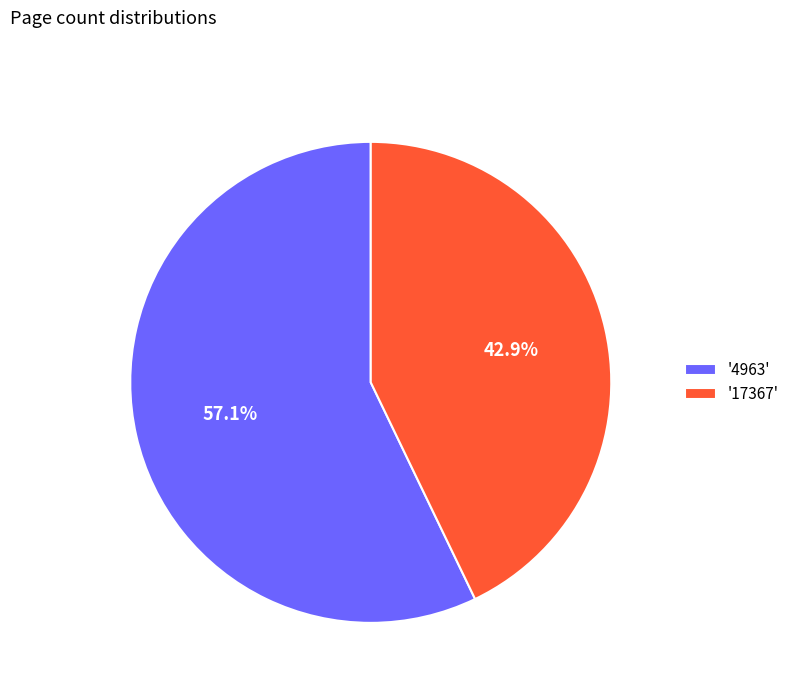

Count the number of slices in the pie.

2